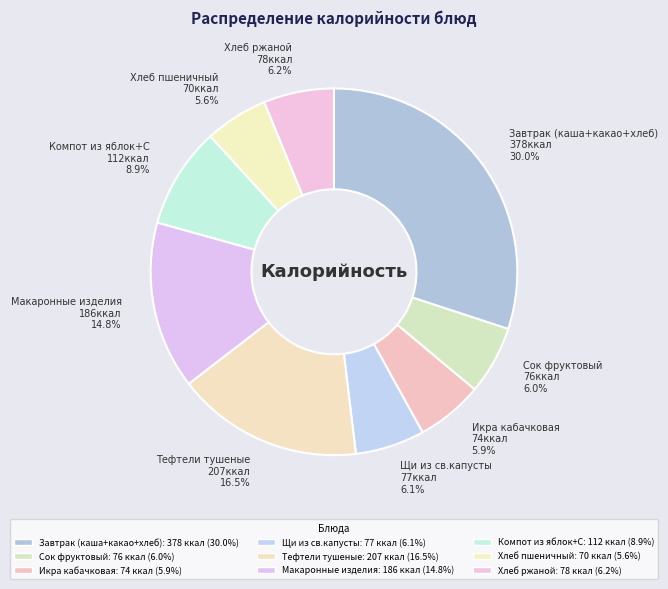

What percentage is the Хлеб пшеничный slice, to the nearest percent?

6%